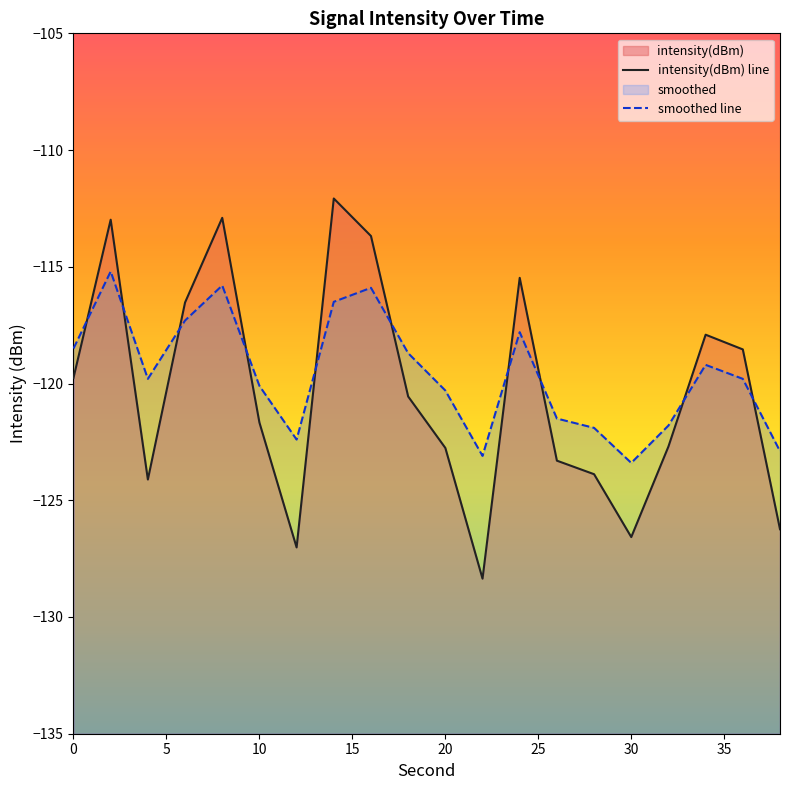

What is the minimum value for intensity(dBm) line?

-128.4